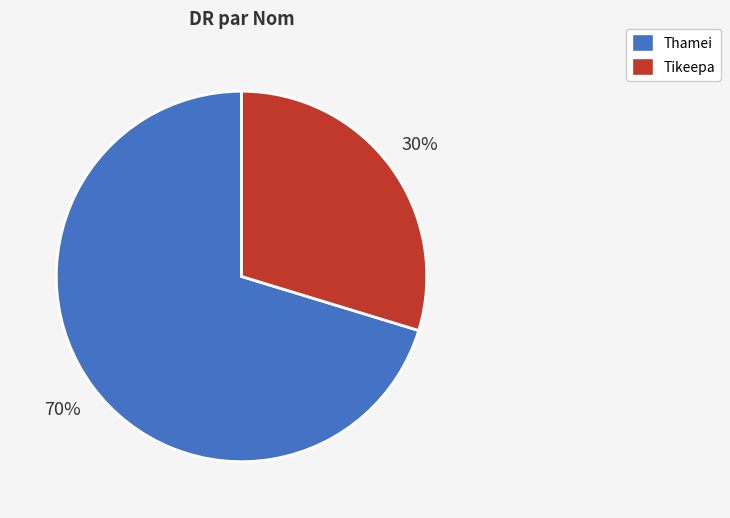

What percentage is the Thamei slice, to the nearest percent?

70%